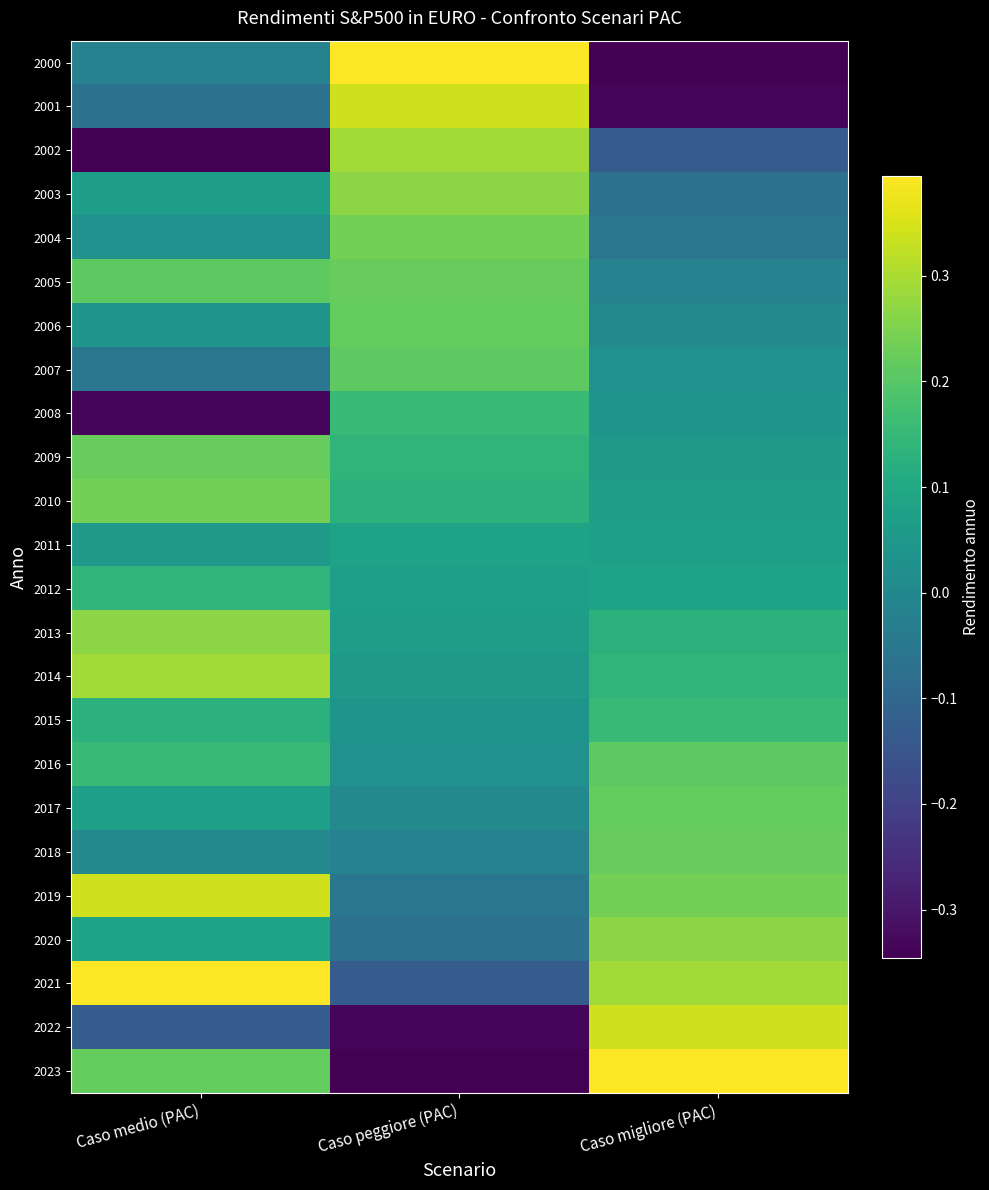

What is the greatest value displayed?

0.4